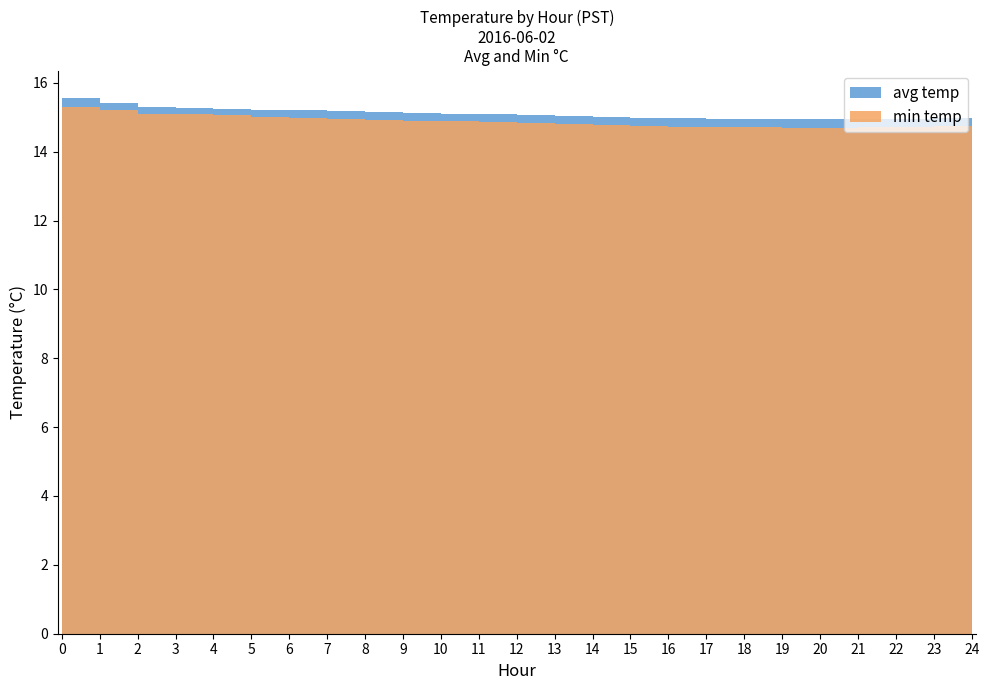

At which category does the chart reach its minimum across all series?

19